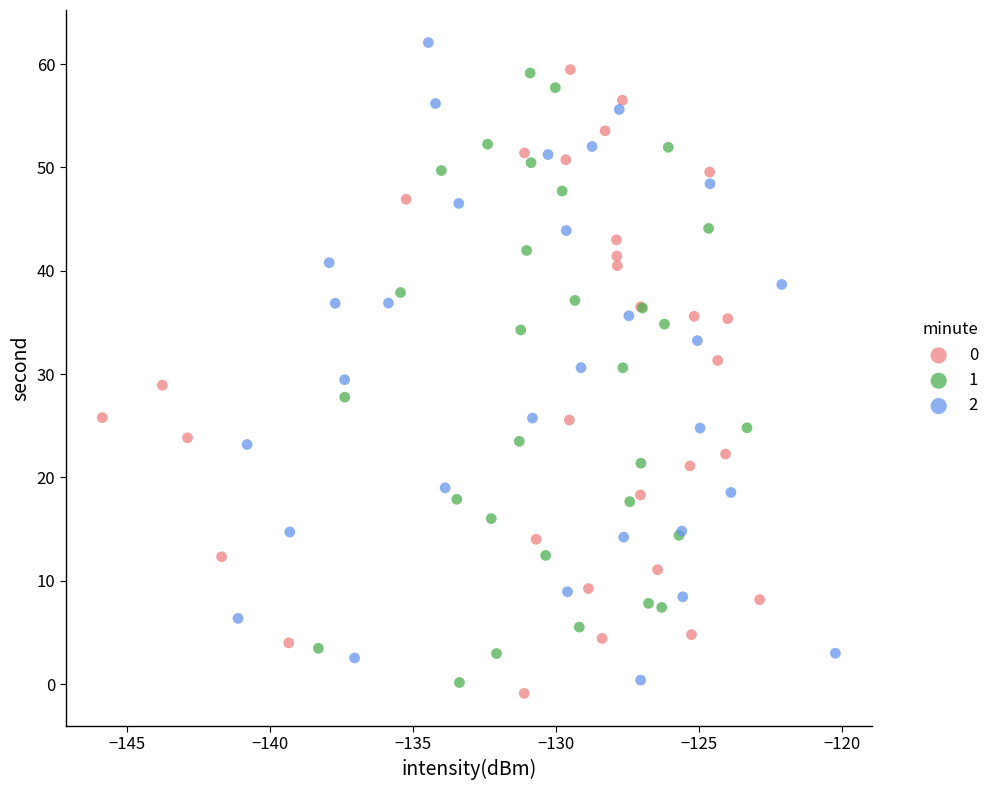

Which series contains the lowest Y value?

0